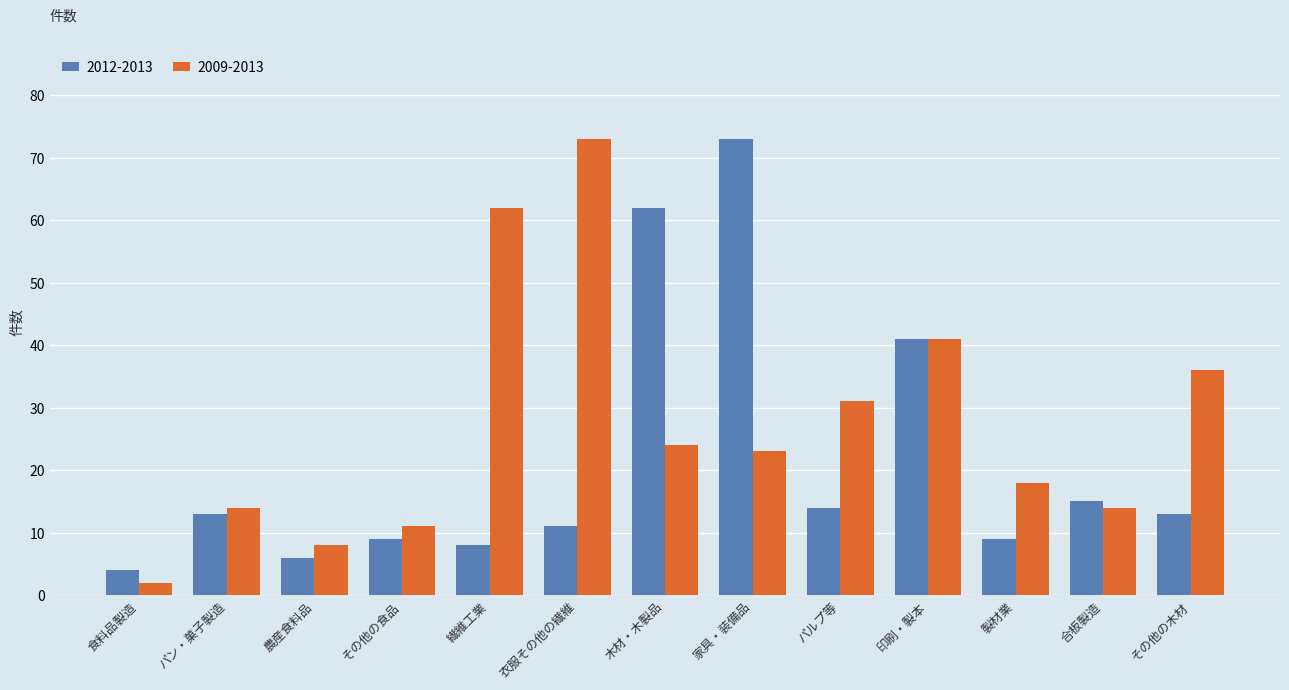

Which category has the highest value in the 2012-2013 series?

家具・装備品